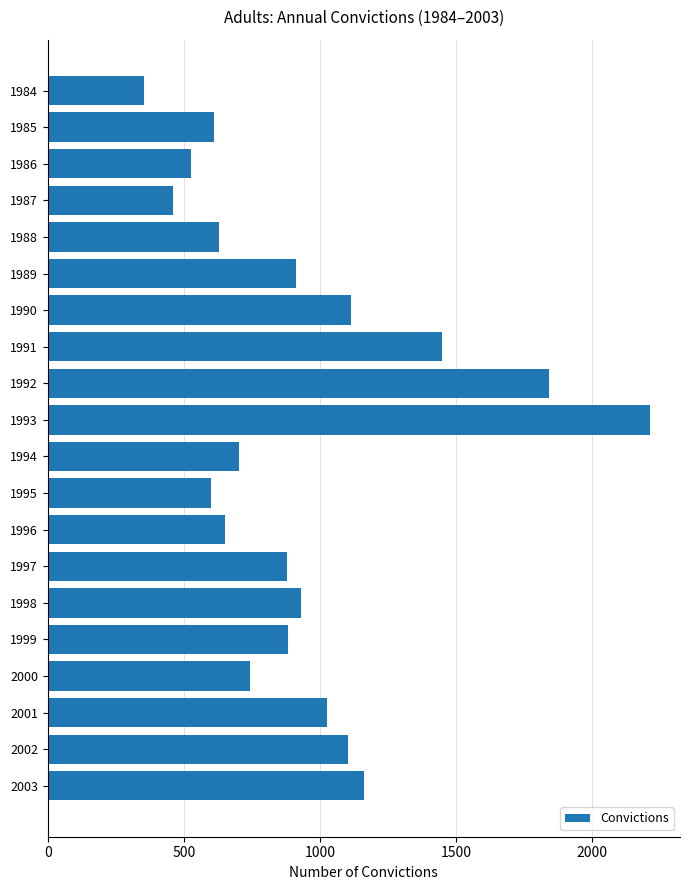

What is the value of the 18th bar from the top?

1025